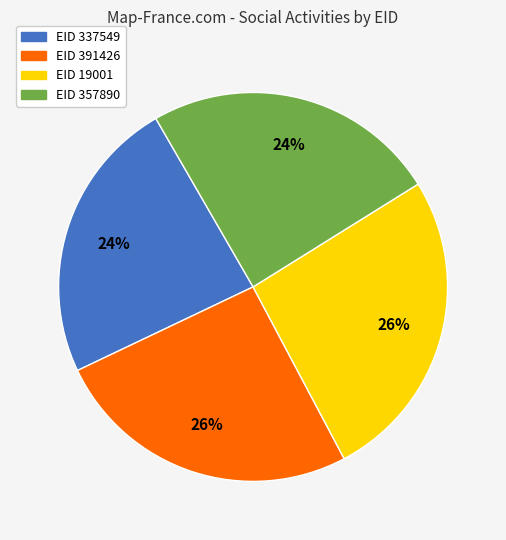

Is there a majority slice in this chart?

No